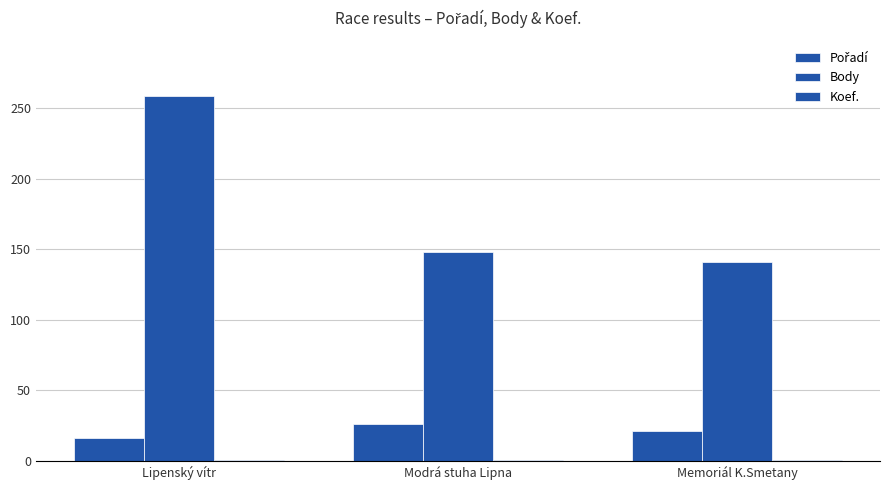

Are the bars grouped side by side (vs. stacked)?

Yes